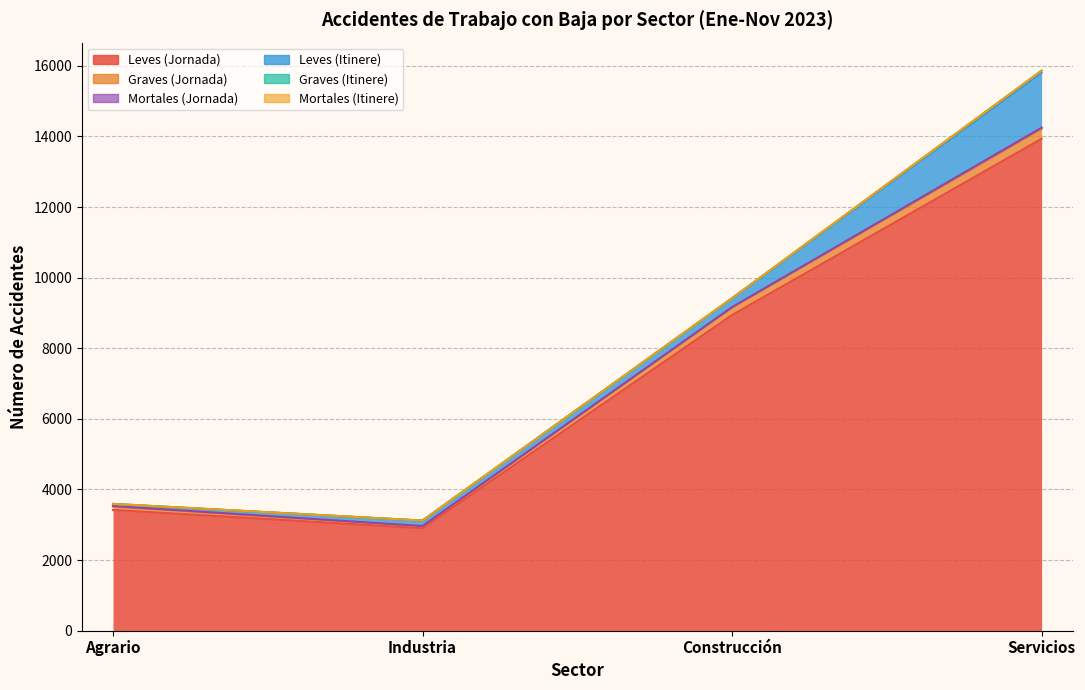

List the labels in order of Mortales (Itinere) value, largest first.

Construcción, Agrario, Industria, Servicios